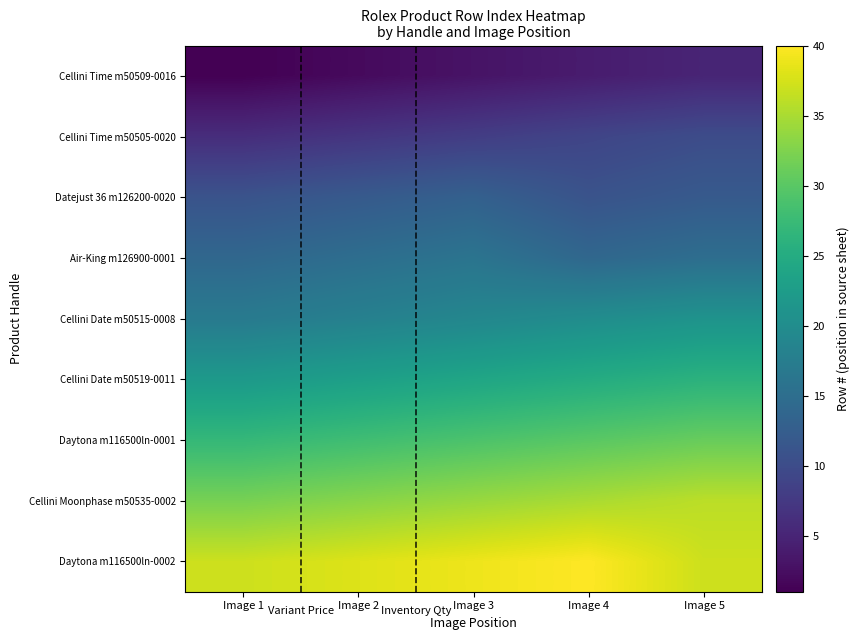

Which category has the lowest value across all series?

Image 1